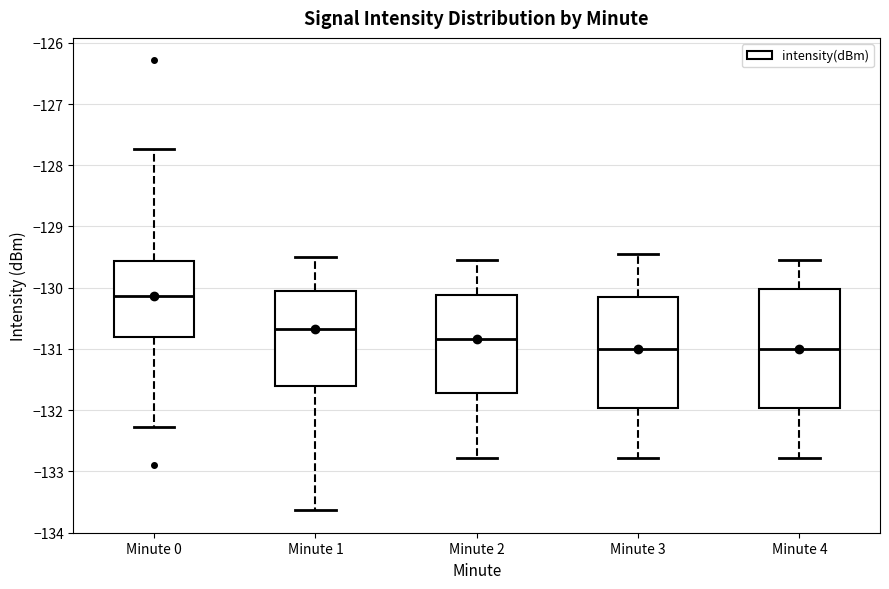

Where does the lower whisker of the box for Minute 0 end on the y-axis? The values are not printed on the chart, so give them approximately, as read against the axis.

-132.3